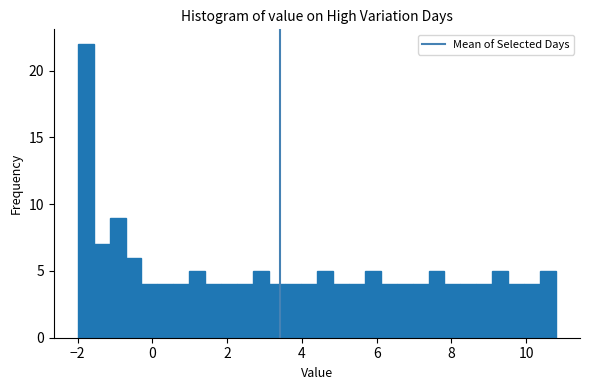

Read against the x-axis, roughly where is the centre of the tallest bar?

-1.8